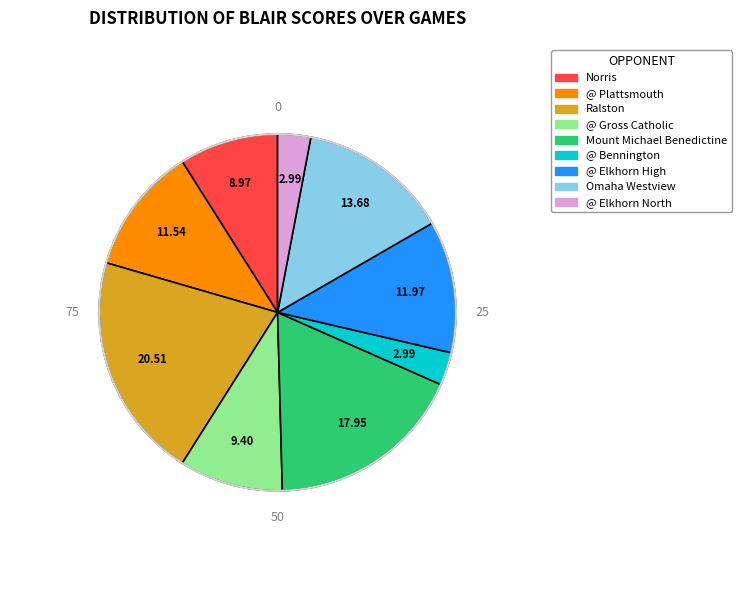

Which slice is the largest?

Ralston